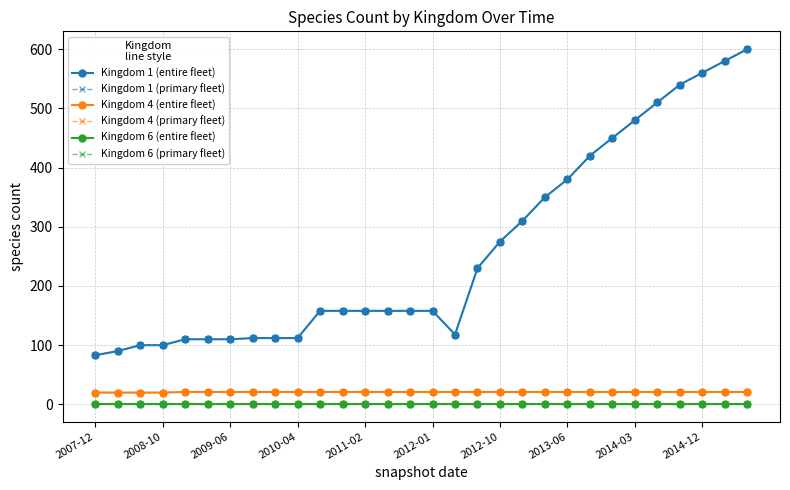

Is this an area chart (filled region under the line)?

No